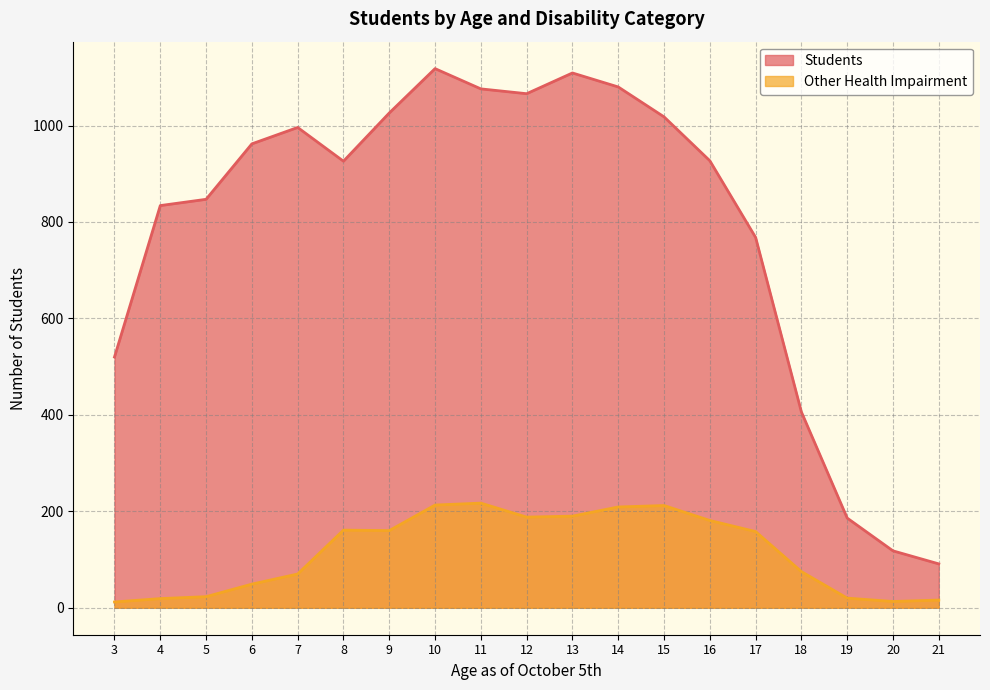

What is the minimum value shown in the chart?

12